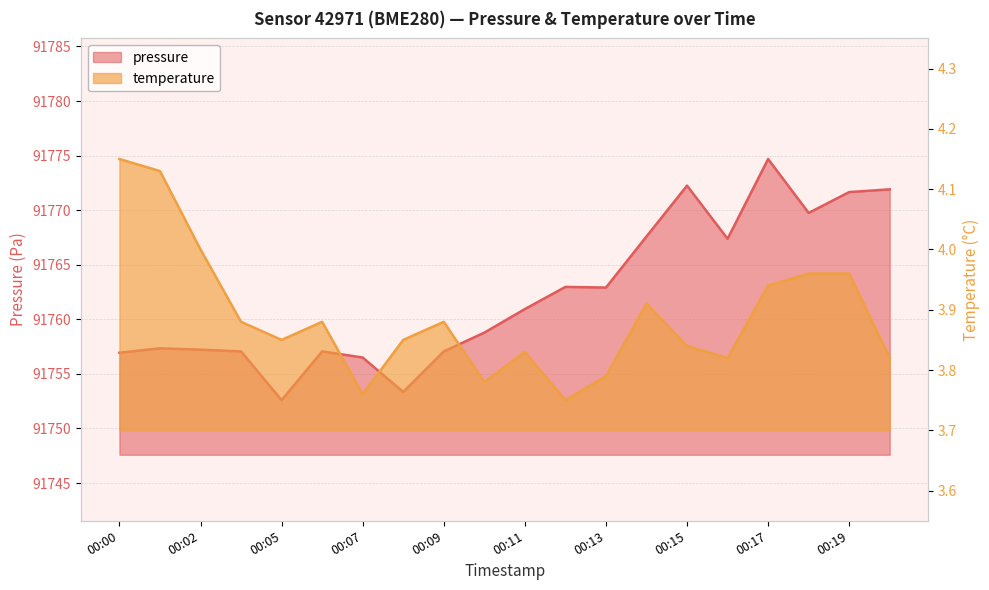

True or false: temperature and pressure cross at least once.

False